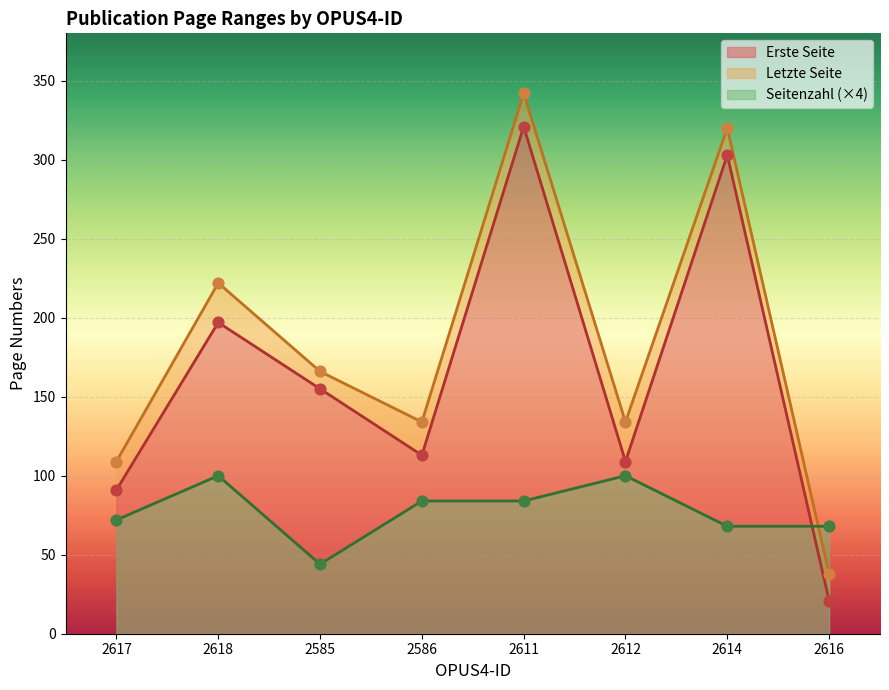

Which series contains the highest Y value?

Letzte Seite